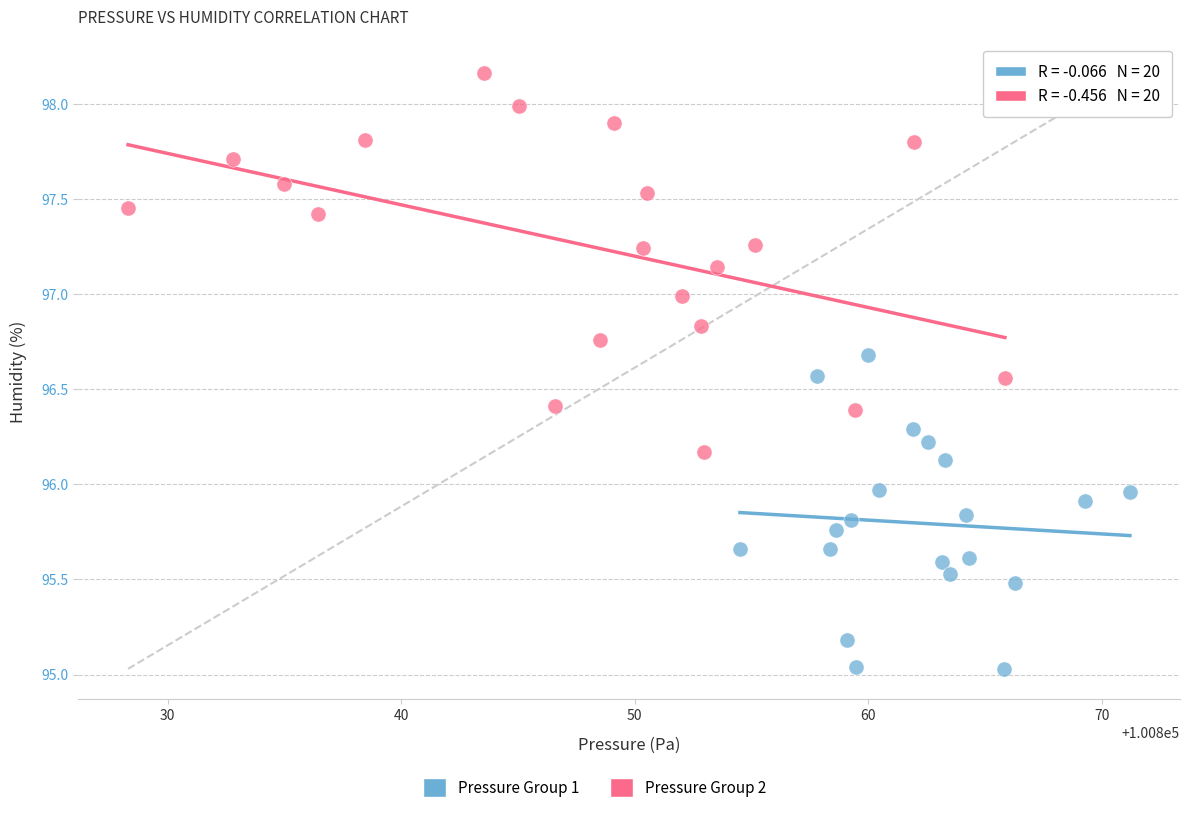

Which series reaches the minimum Y coordinate?

Pressure Group 1